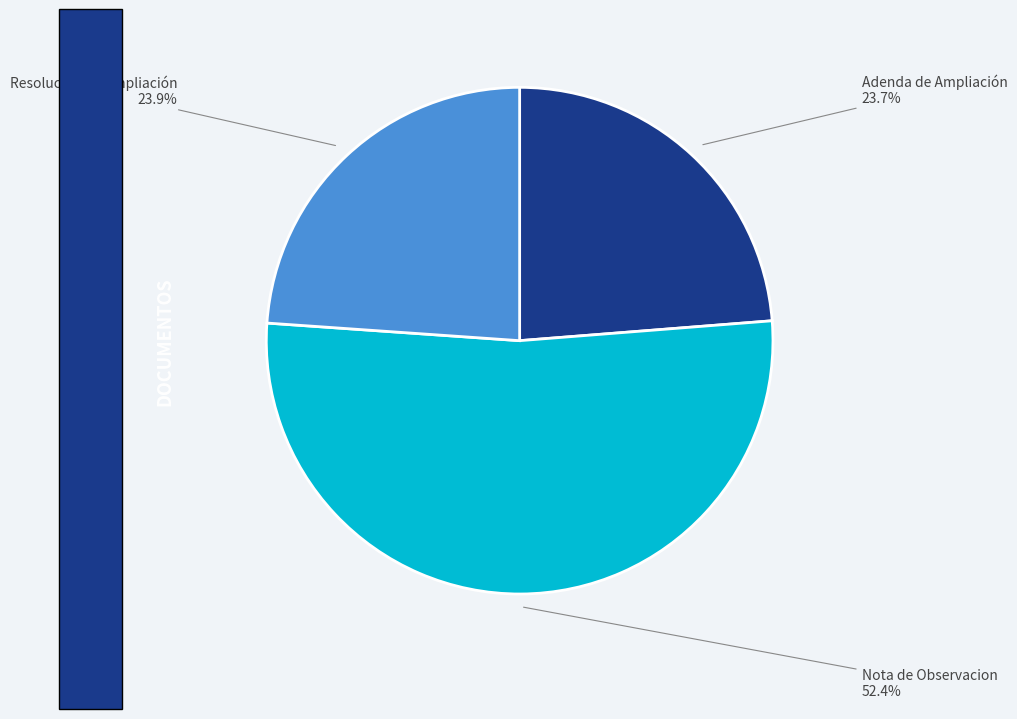

Is there a majority slice in this chart?

Yes